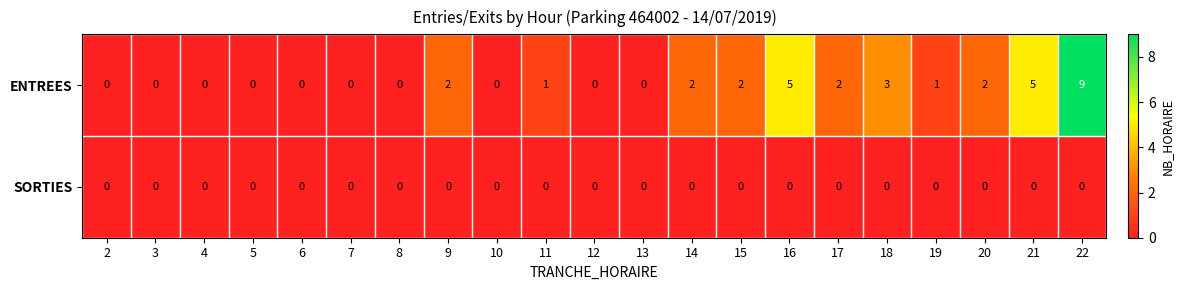

The value of SORTIES at 19 is 0. True or false?

True